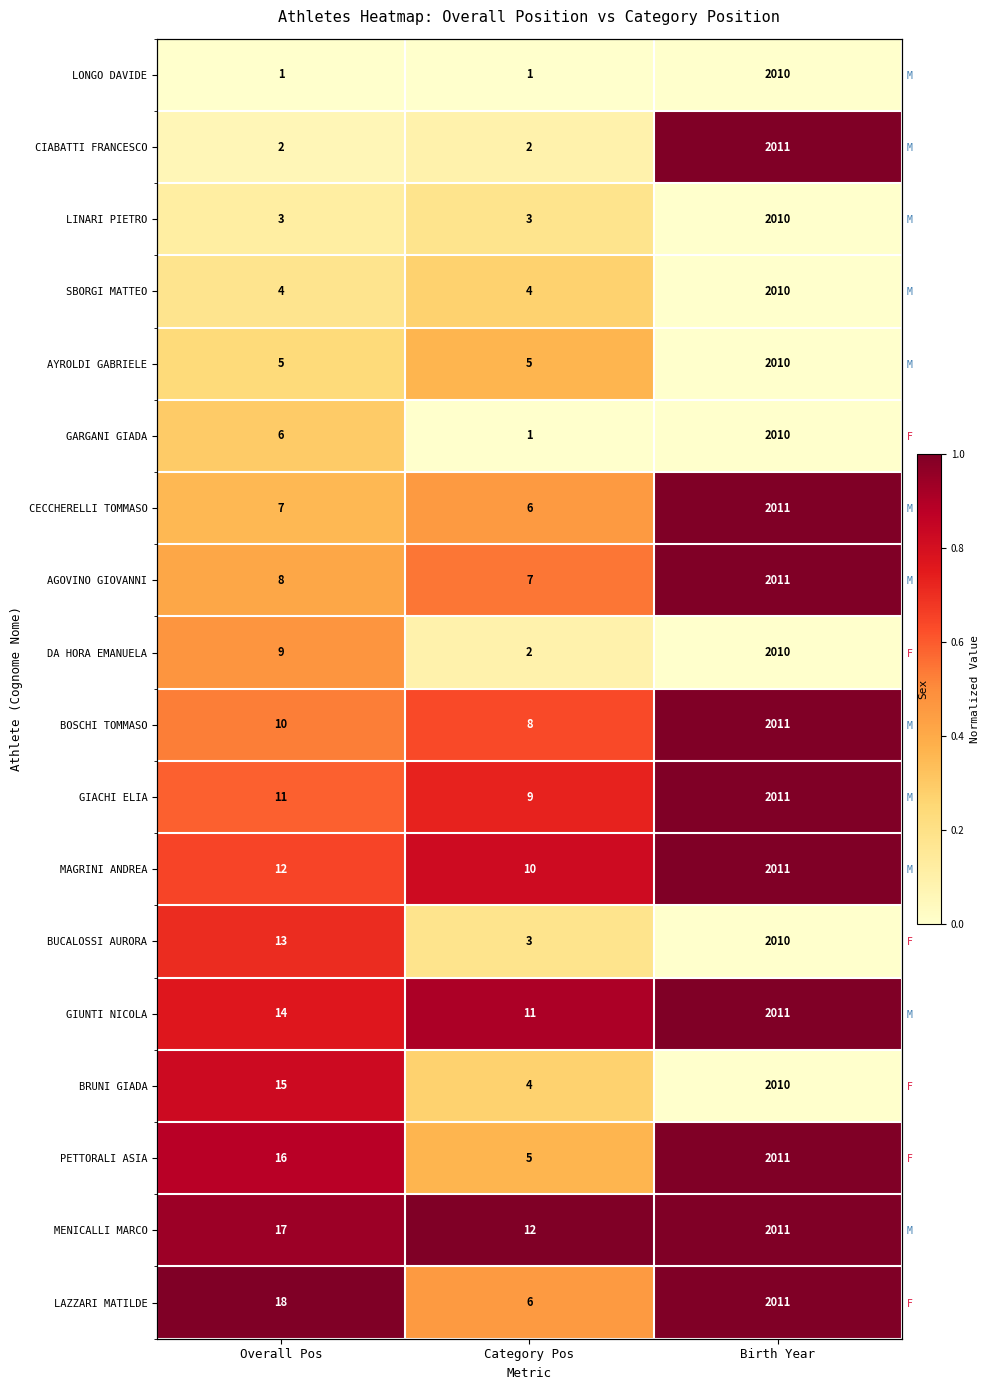

Count the number of categories in the chart.

3